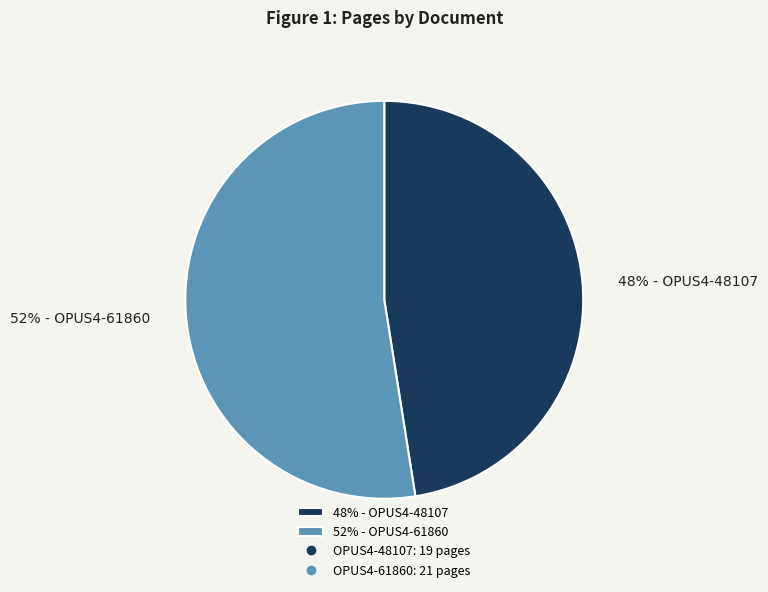

Rank the categories by value from highest to lowest.

52% - OPUS4-61860, 48% - OPUS4-48107